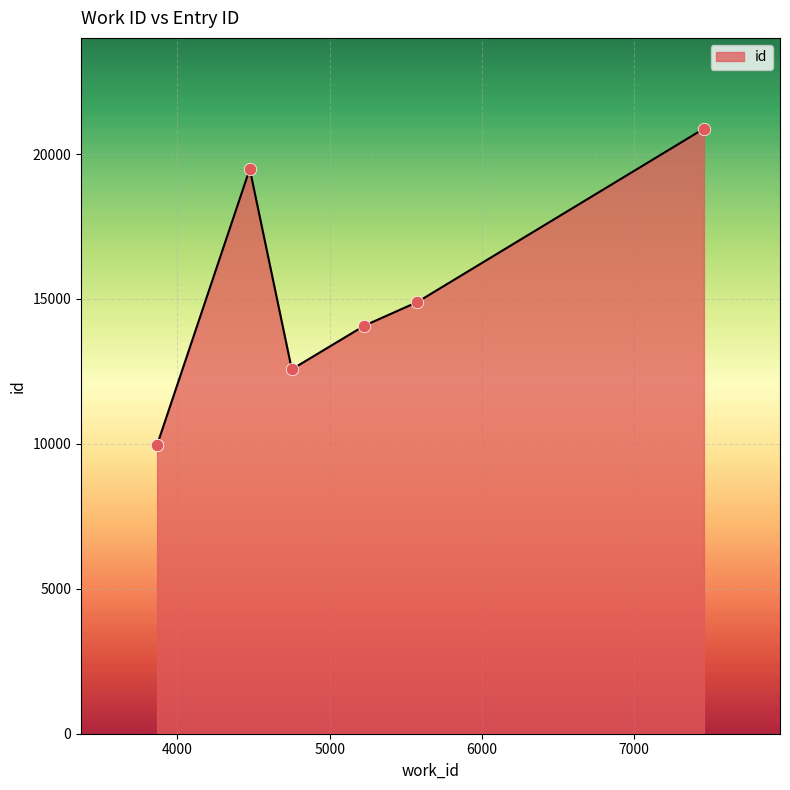

What is the ratio of the value at 7460 to the value at 3866?

2.1